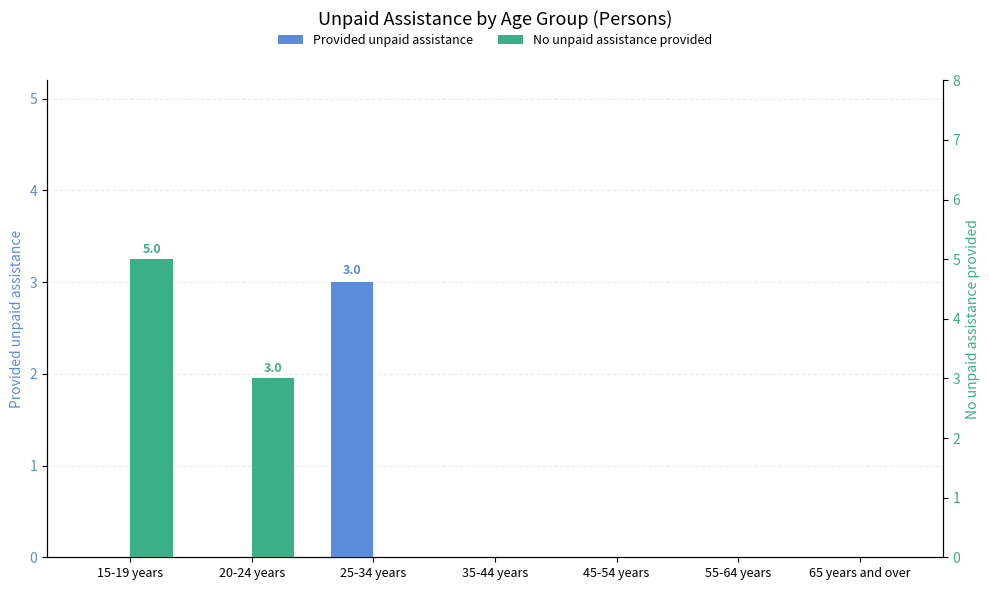

Reading left to right, list all the values displayed in this chart.

Provided unpaid assistance: 0	0	3	0	0	0	0
No unpaid assistance provided: 5	3	0	0	0	0	0